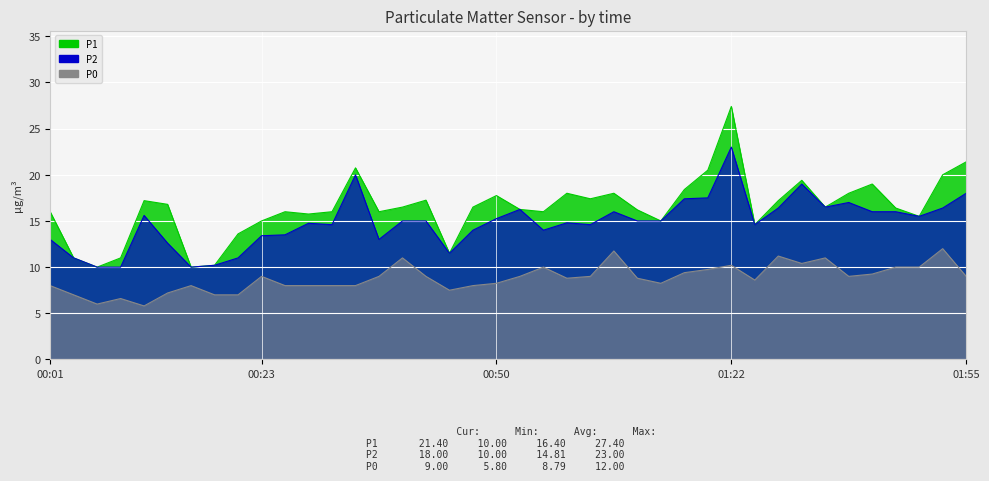

In P0, how many points are lower than both neighbors (excluding endpoints)?

8